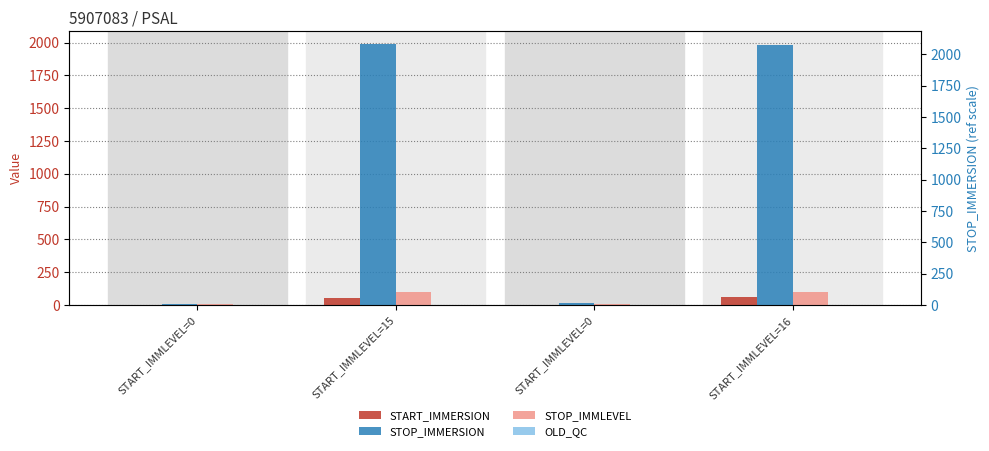

Is the value of STOP_IMMLEVEL at START_IMMLEVEL=16 greater than the value of OLD_QC at START_IMMLEVEL=0?

Yes